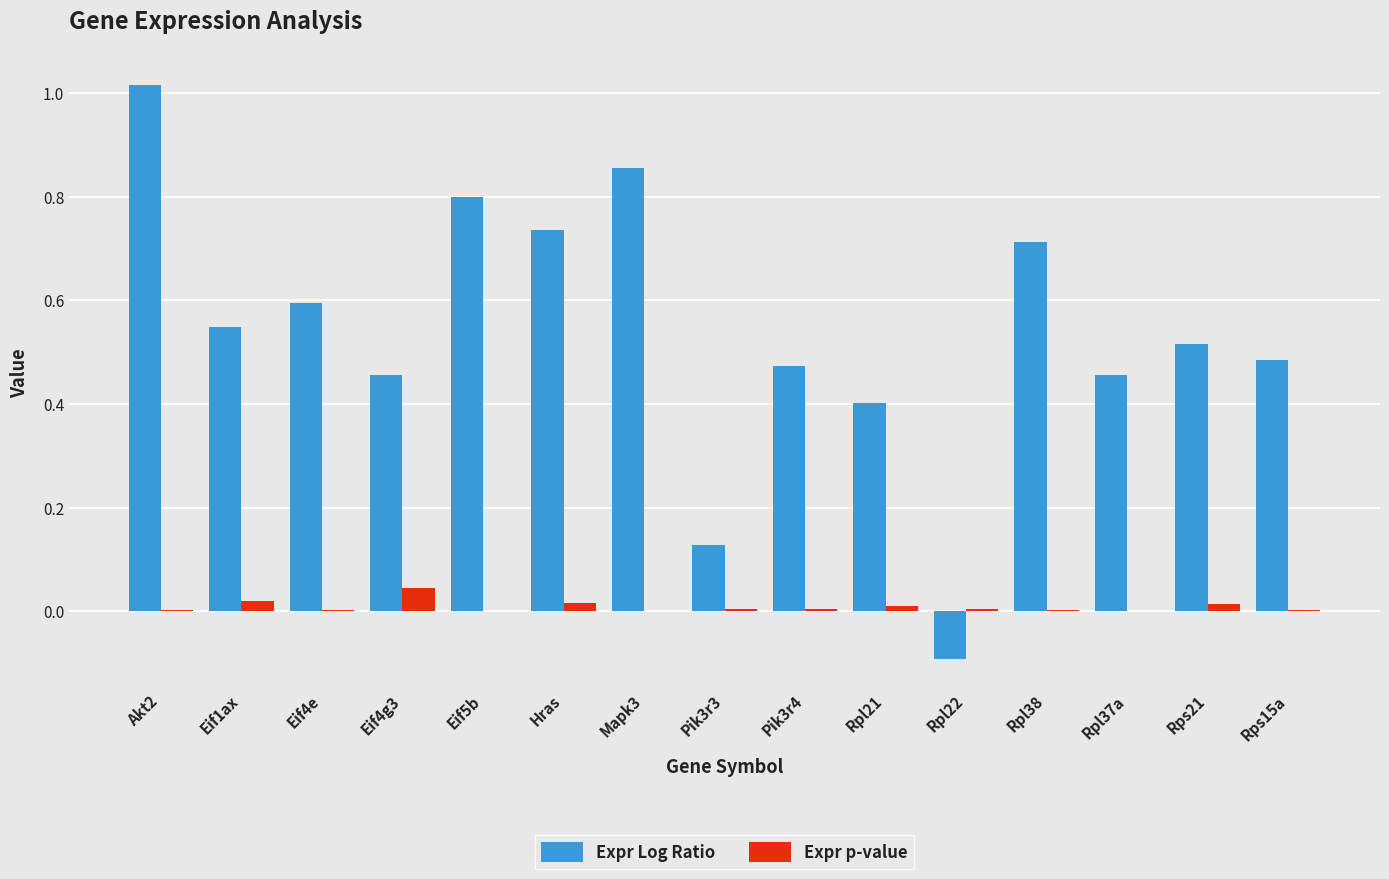

Which series has the largest total across all categories?

Expr Log Ratio